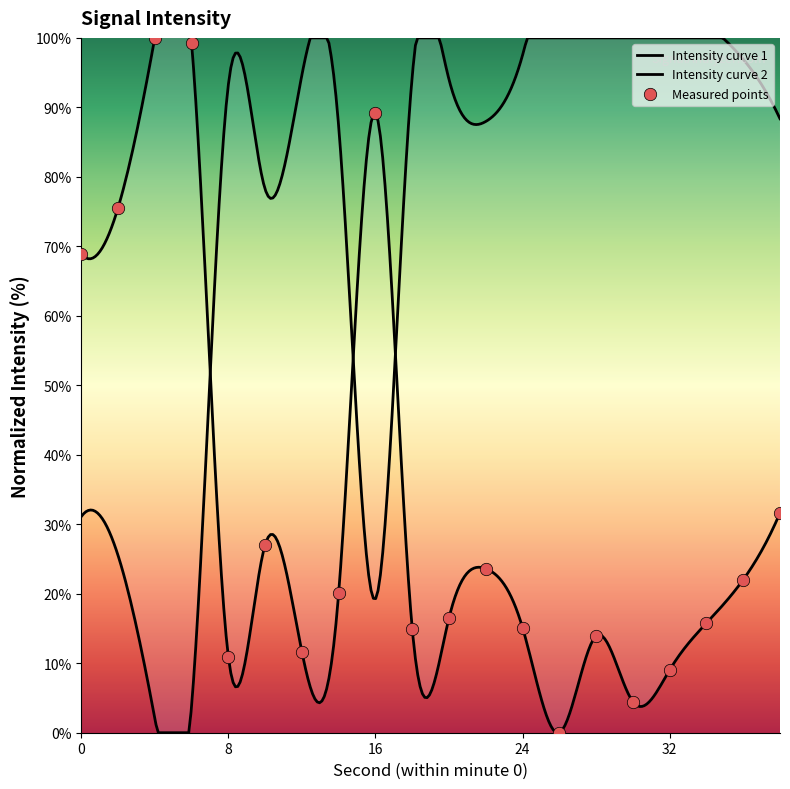

What is the change in value from 2 to 16?

+13.7